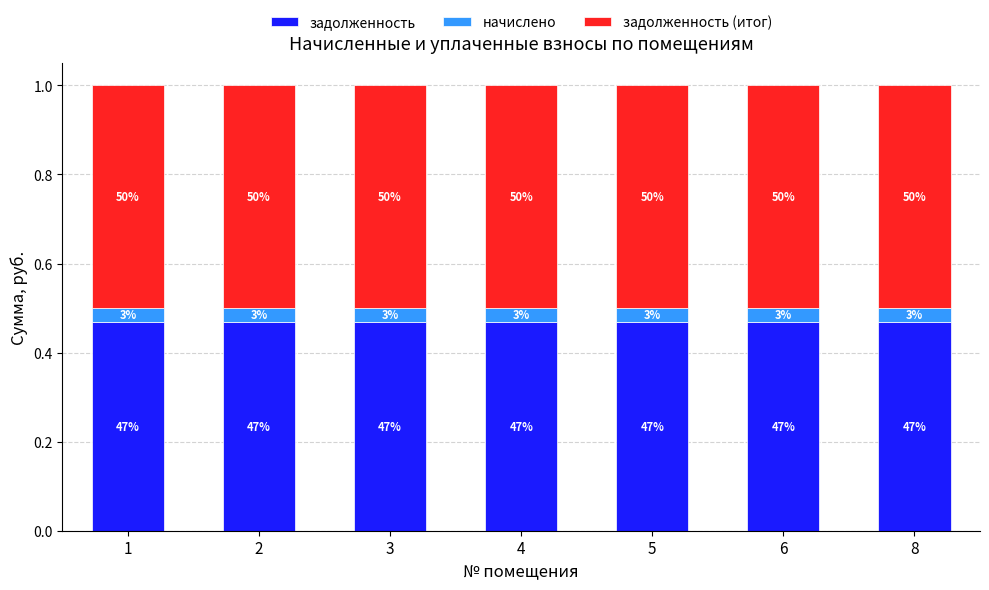

Which has a higher value, 8 or 6?

6